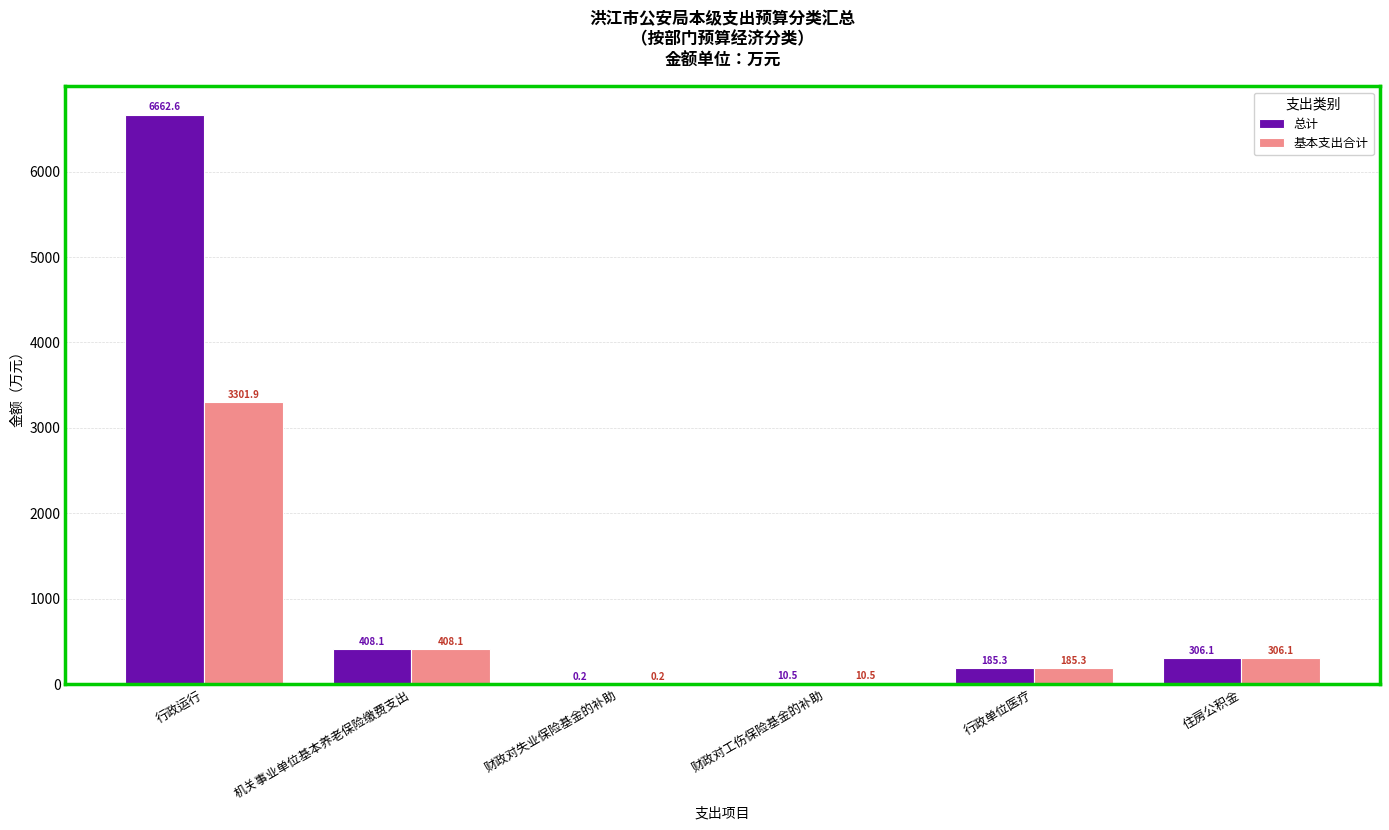

At which category is the sum across all series the highest?

行政运行